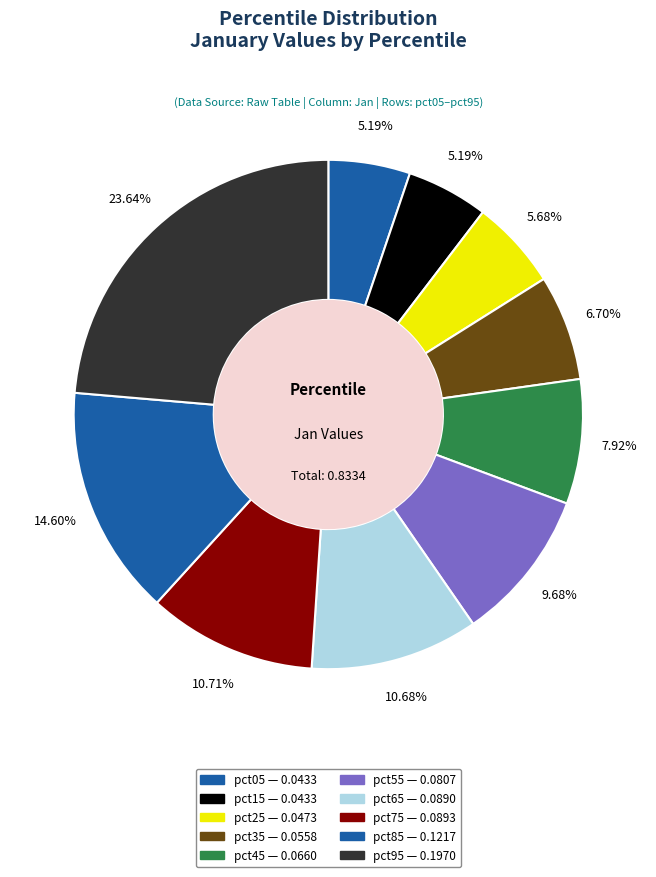

Count the number of slices in the pie.

10